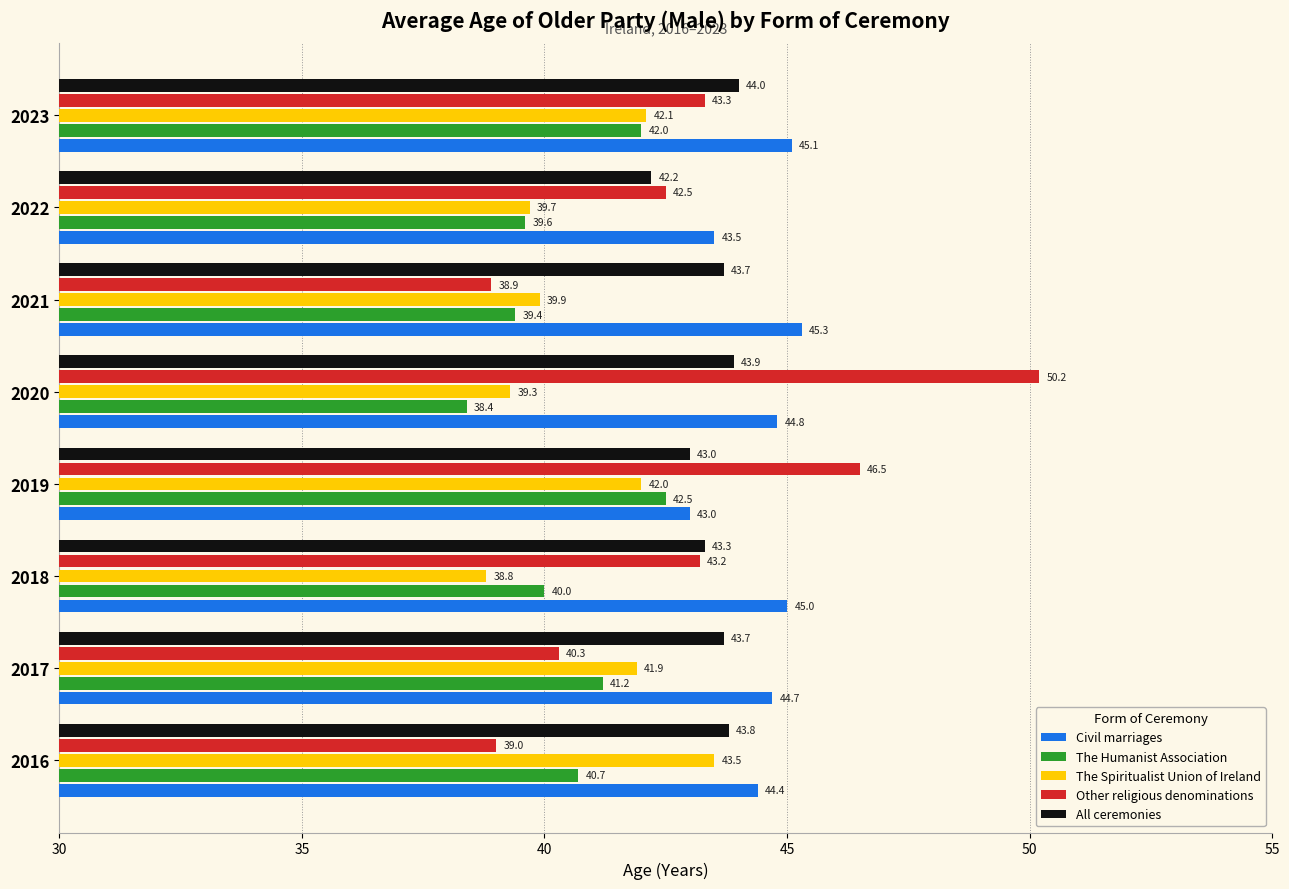

What value does the Civil marriages series have at 2020?

44.8